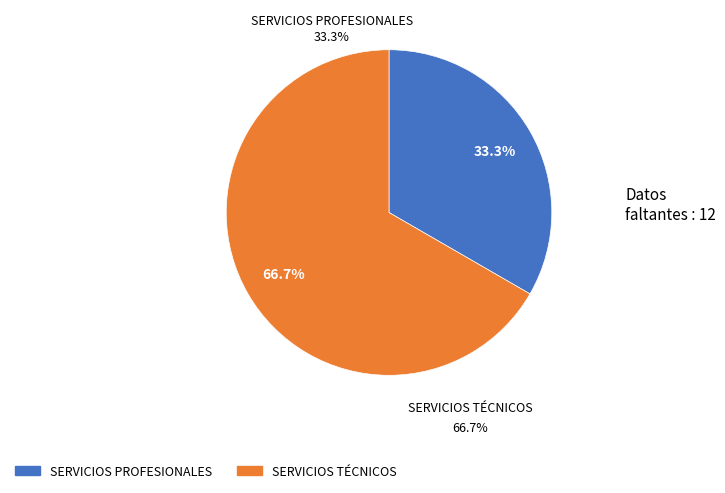

To the nearest percent, what is the difference between the SERVICIOS TÉCNICOS and SERVICIOS PROFESIONALES slice percentages?

33%